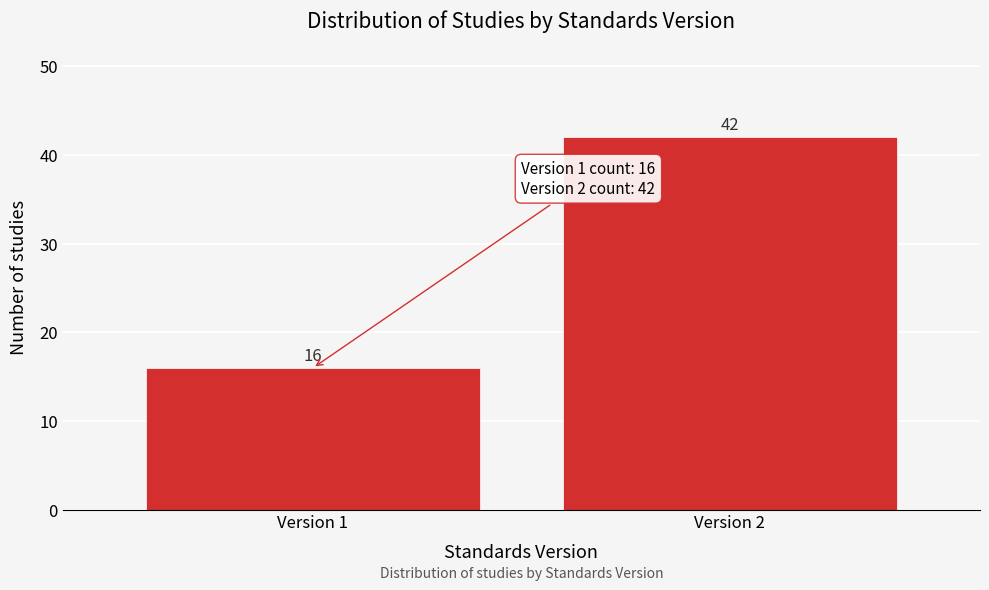

Reading left to right, what are all the values shown in this chart?

Version 1=16	Version 2=42